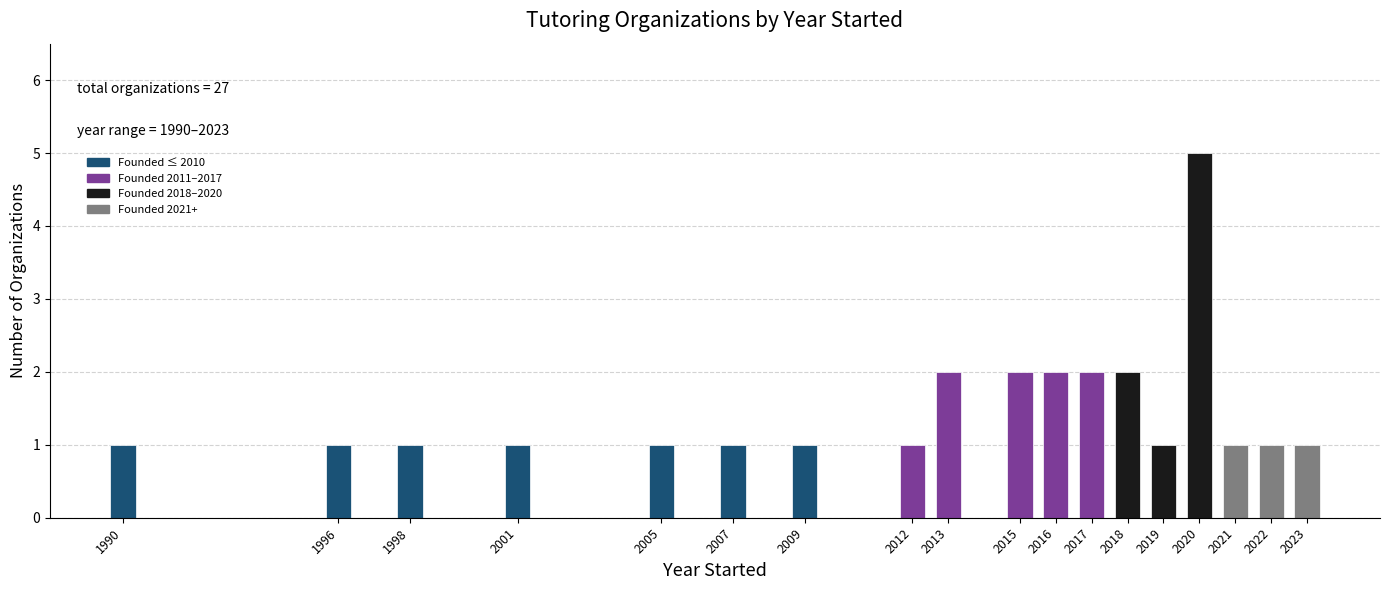

Reading left to right, transcribe all the data shown in this chart.

1990=1	1996=1	1998=1	2001=1	2005=1	2007=1	2009=1	2012=1	2013=2	2015=2	2016=2	2017=2	2018=2	2019=1	2020=5	2021=1	2022=1	2023=1